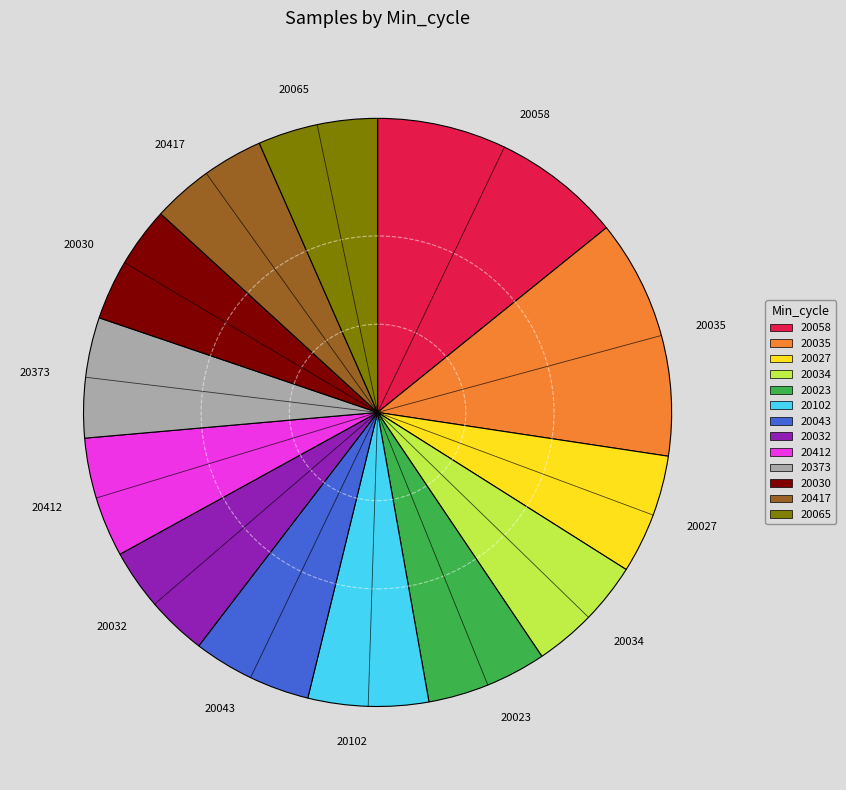

Approximately how many times larger is the value at 20417 compared to 20030?

1.0